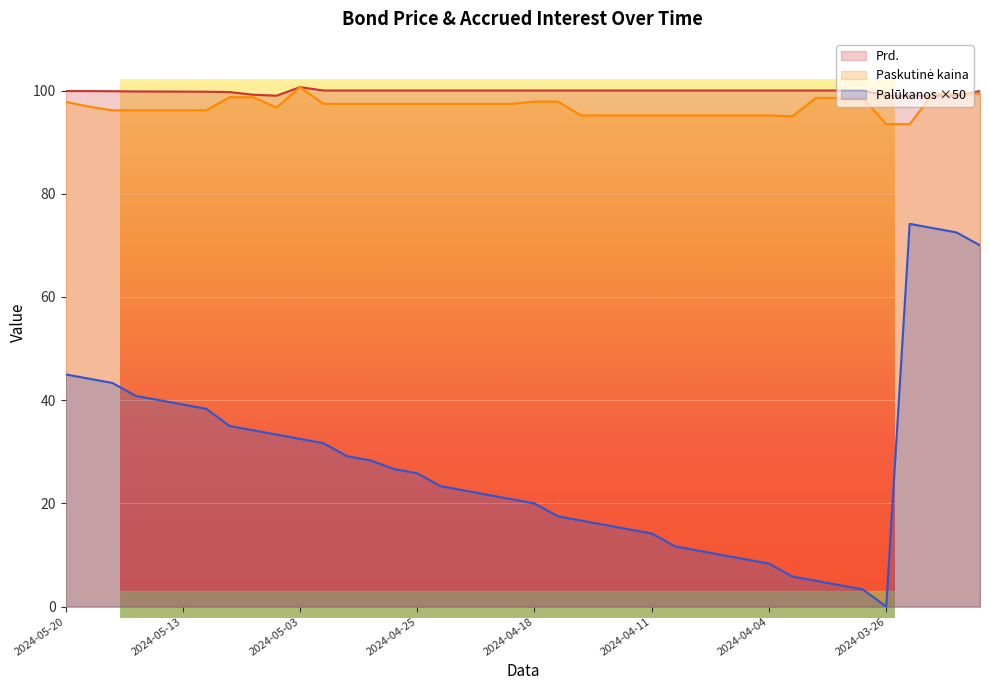

At which category does Prd. reach its first local valley?

2024-05-06